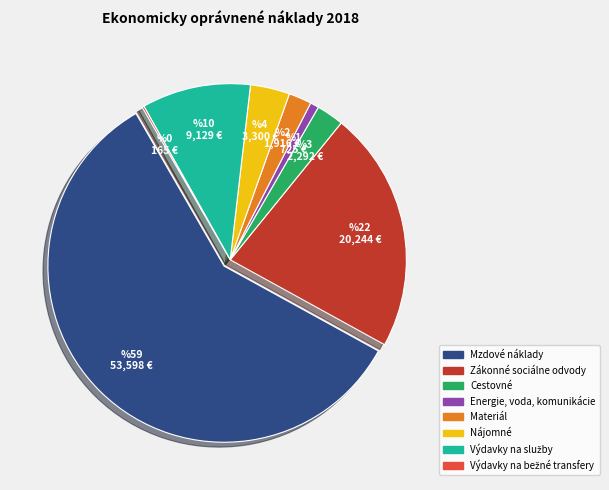

Does any single category account for the majority?

Yes